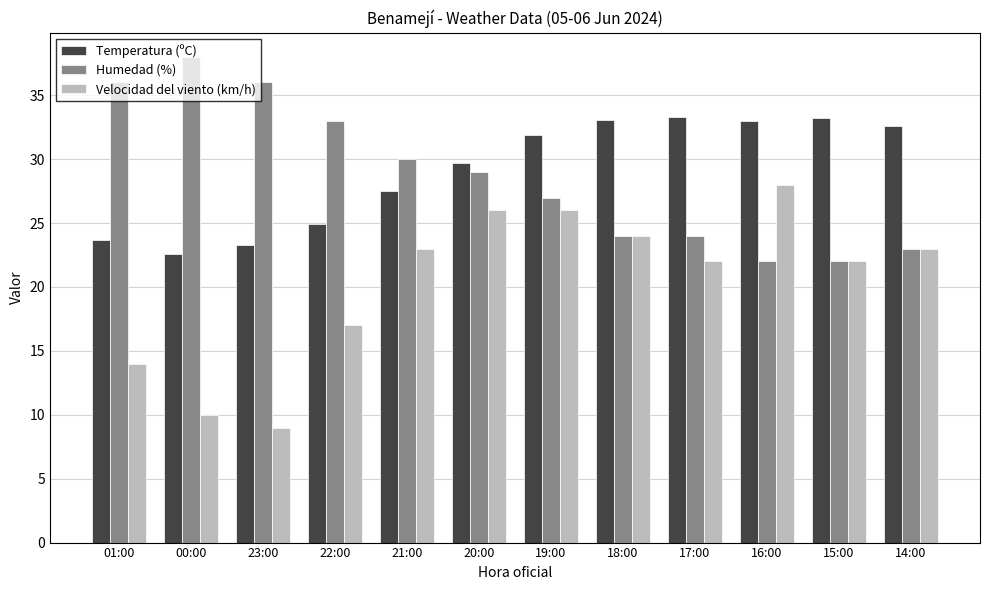

What are all the series names shown in the legend?

Temperatura (ºC), Humedad (%), Velocidad del viento (km/h)